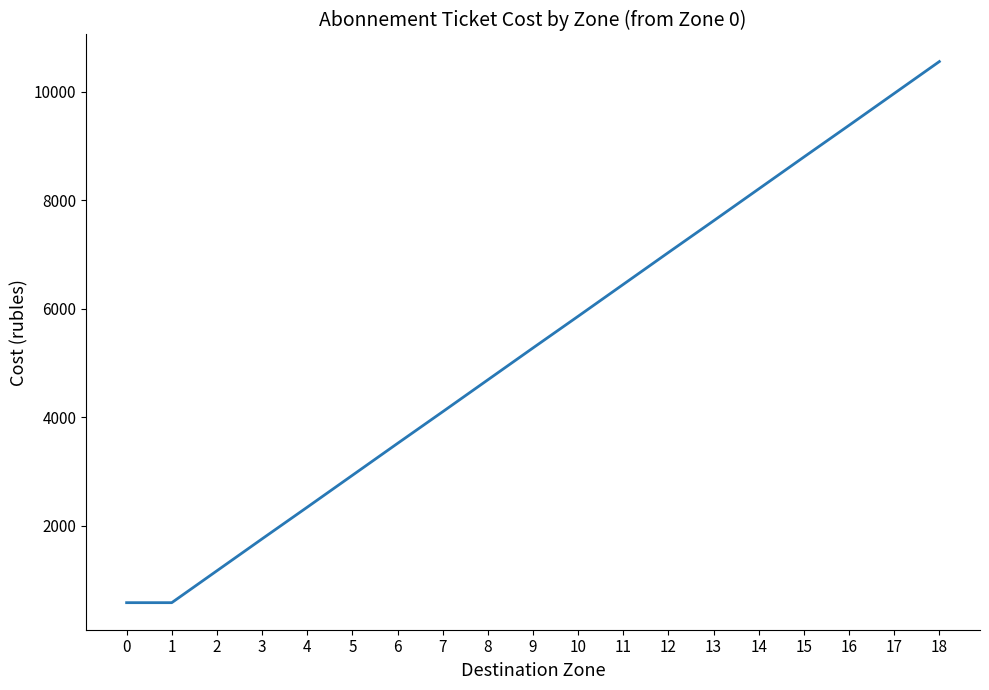

Which has a higher value, 5 or 13?

13